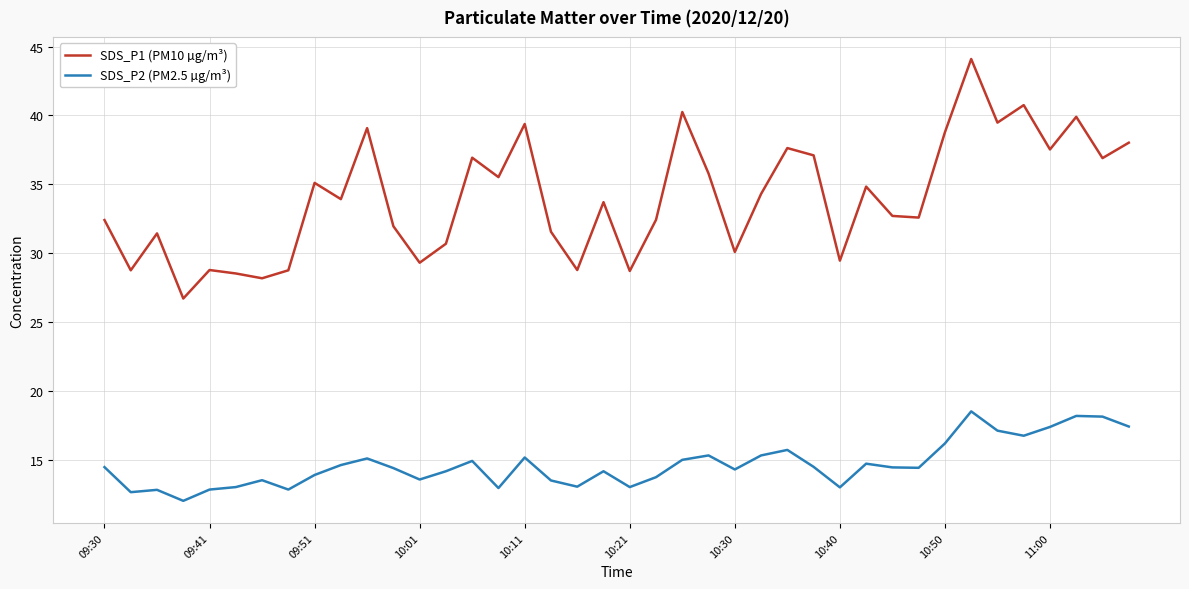

How many interior local peaks does the SDS_P1 (PM10 µg/m³) series have?

13